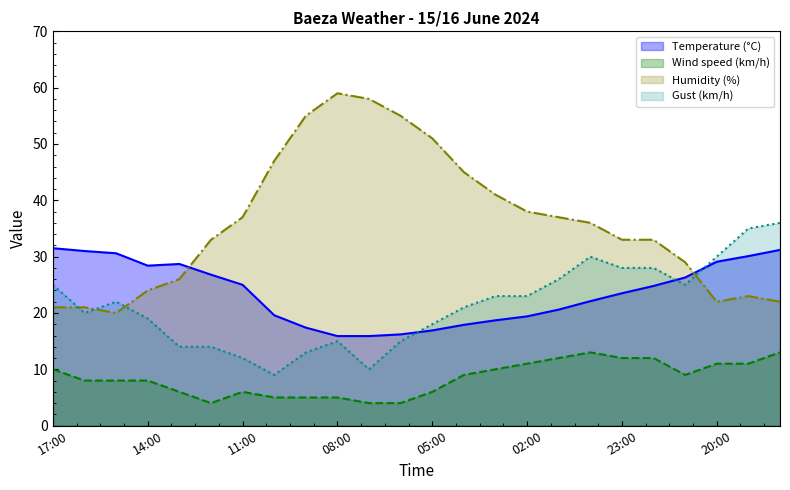

After their last crossing, which series has the higher values: Gust (km/h) or Humidity (%)?

Gust (km/h)